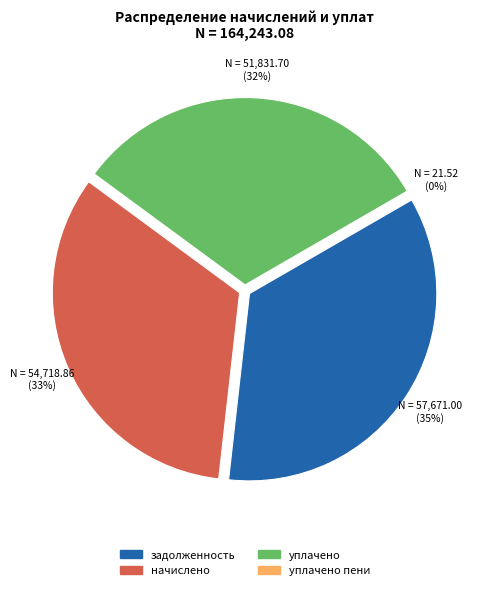

Rank the categories by value from highest to lowest.

задолженность, начислено, уплачено, уплачено пени